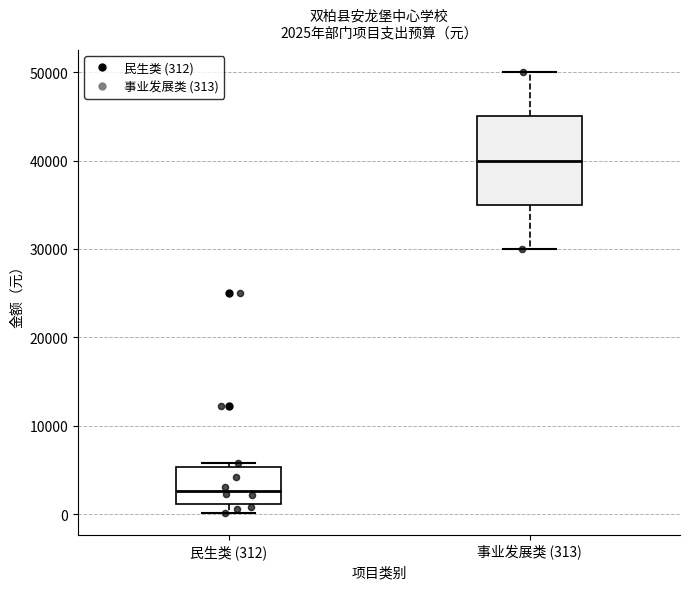

Which box has the lowest median line?

民生类 (312)